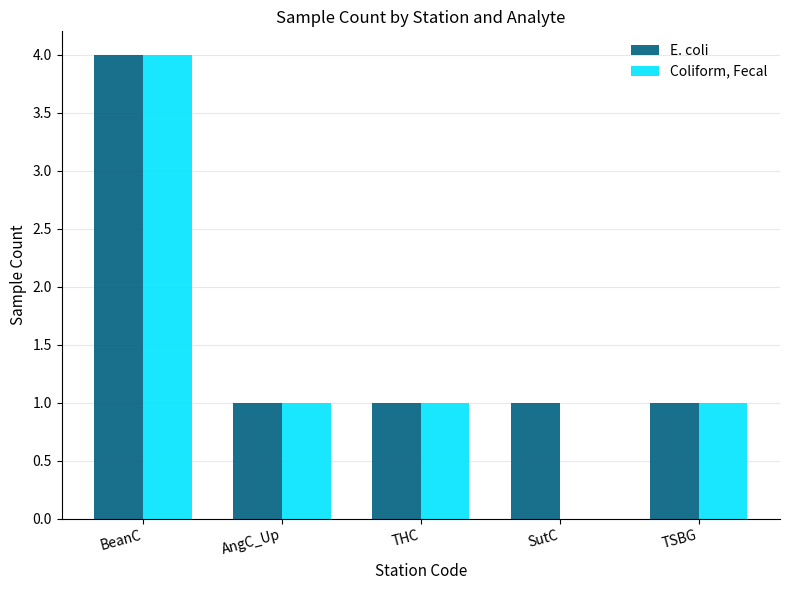

What is the sum of all Coliform, Fecal values?

7